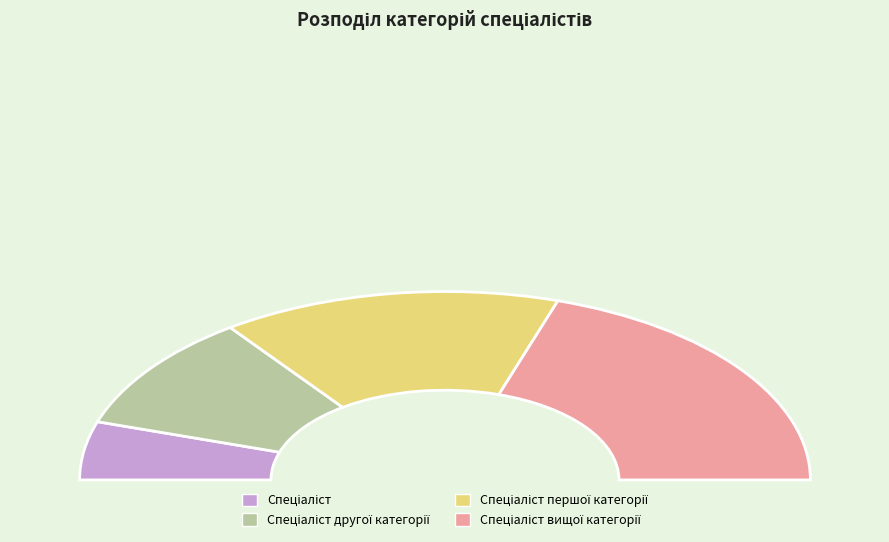

Combined, do Спеціаліст and Спеціаліст першої категорії account for over 50%?

No